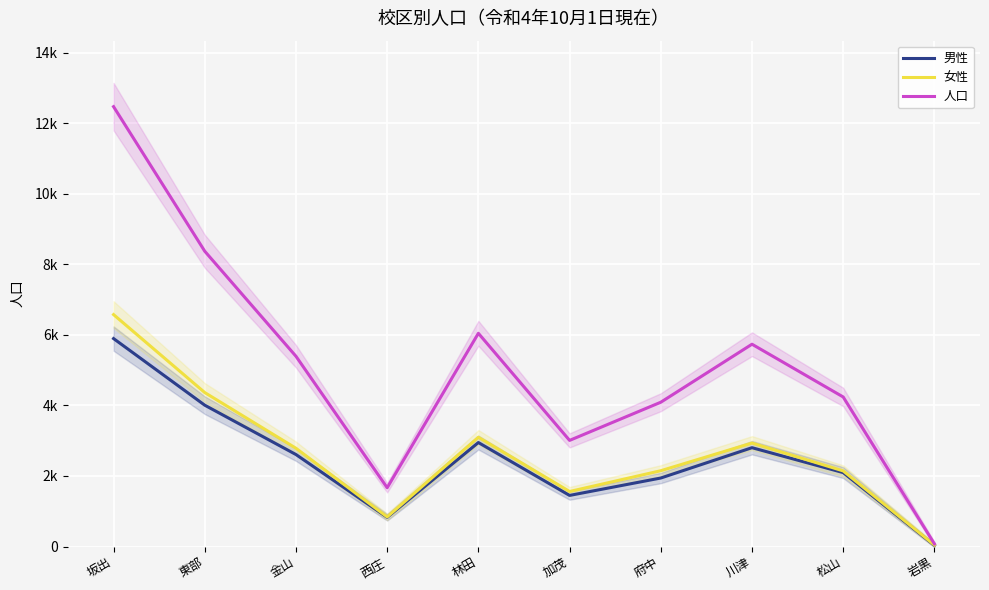

How many lines are shown in the chart?

3